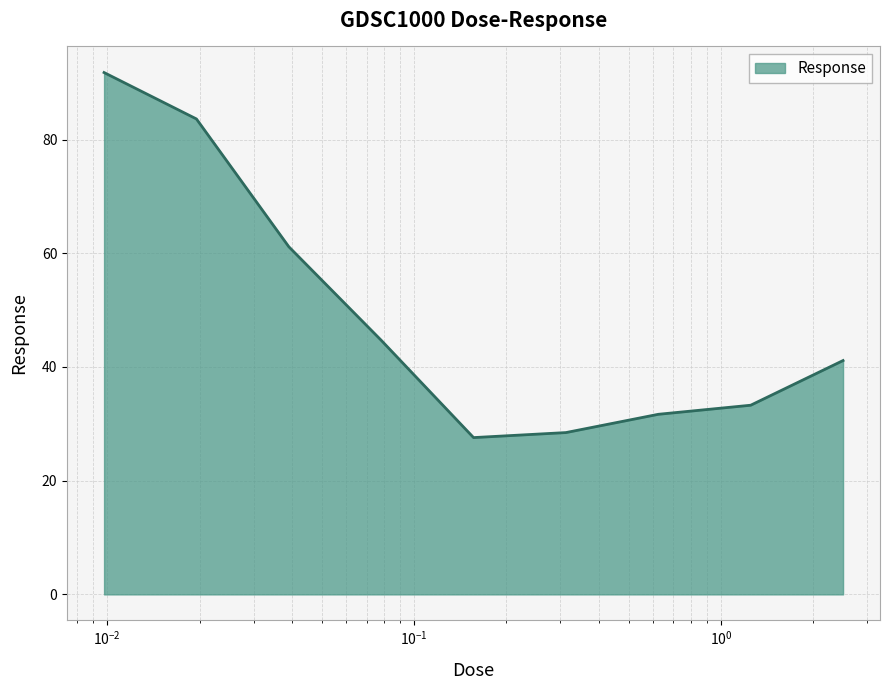

What is the difference between the maximum and minimum values?

64.2